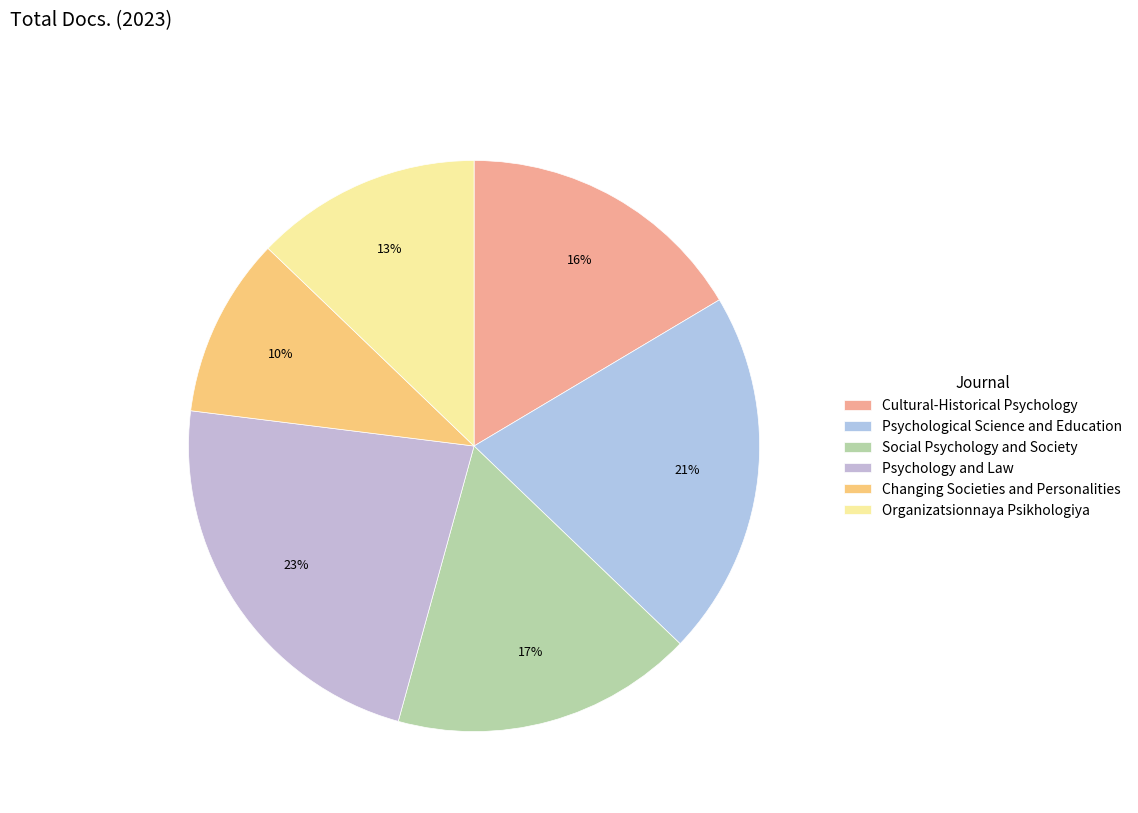

To the nearest percent, what portion does Social Psychology and Society represent?

17%